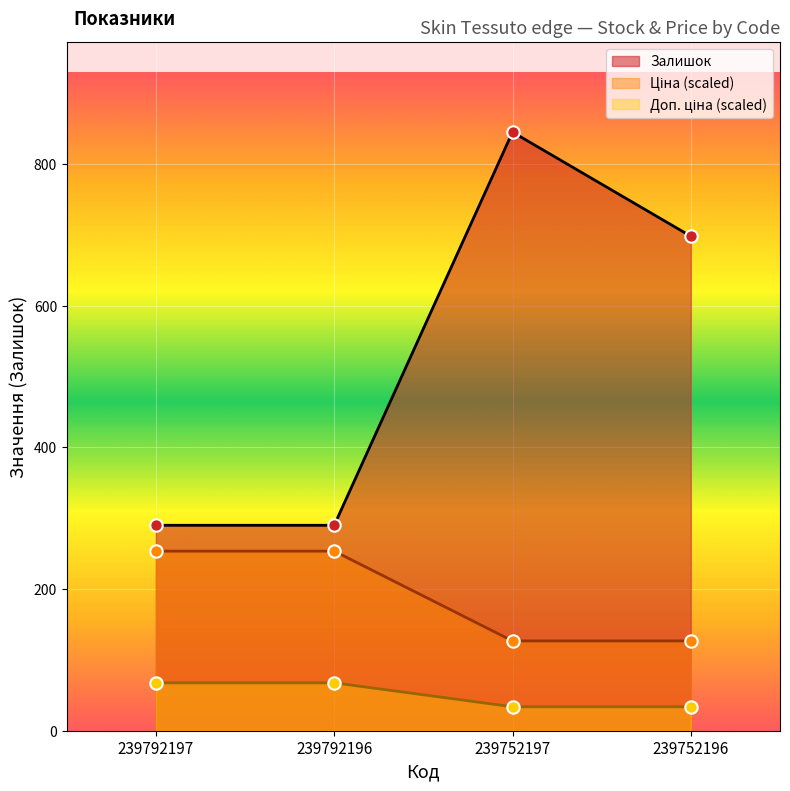

What are all the series names shown in the legend?

Залишок, Ціна, Доп. ціна